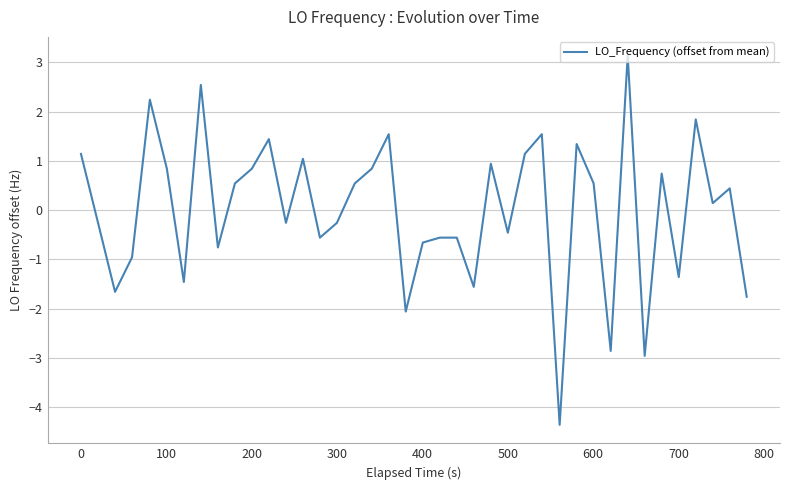

What is the difference between the maximum and minimum values?

7.5